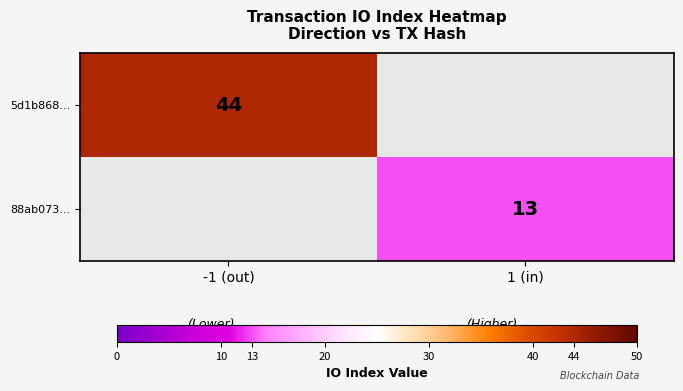

Is the value of 88ab073... at 1 (in) greater than the value of 5d1b868... at -1 (out)?

No